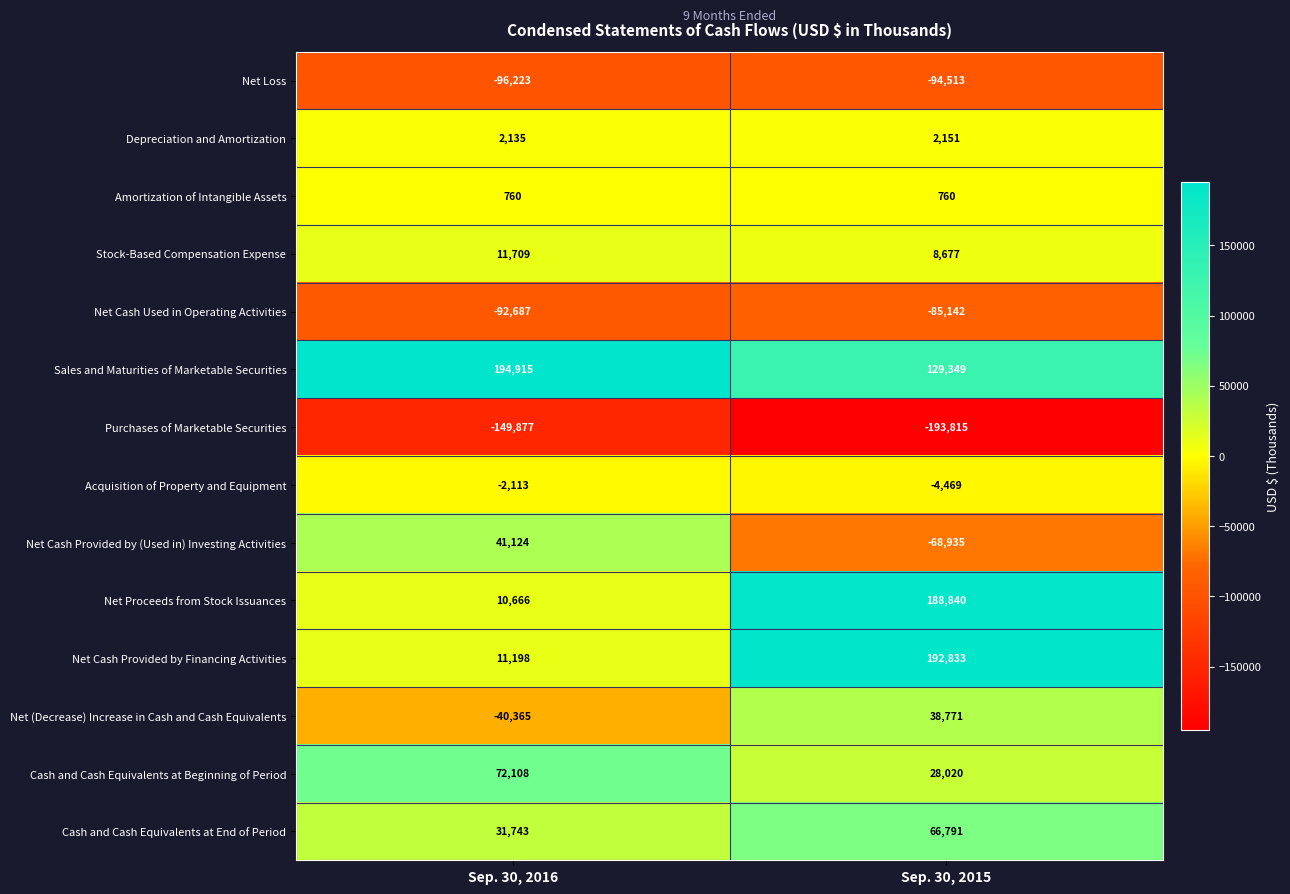

At which label is Net Cash Used in Operating Activities closest to -88914?

Sep. 30, 2015